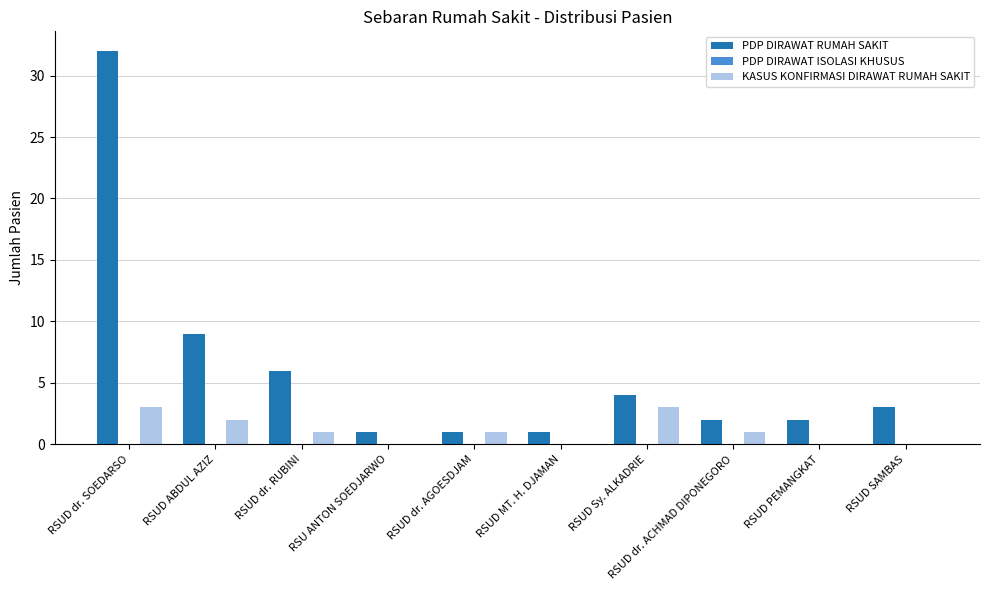

Which series has the largest total across all categories?

PDP DIRAWAT RUMAH SAKIT